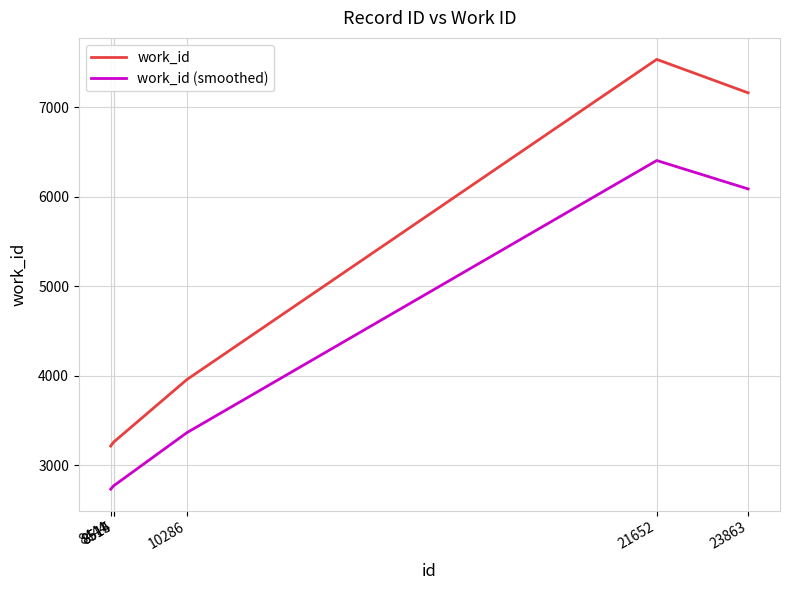

Which label corresponds to the largest value in the chart?

21652